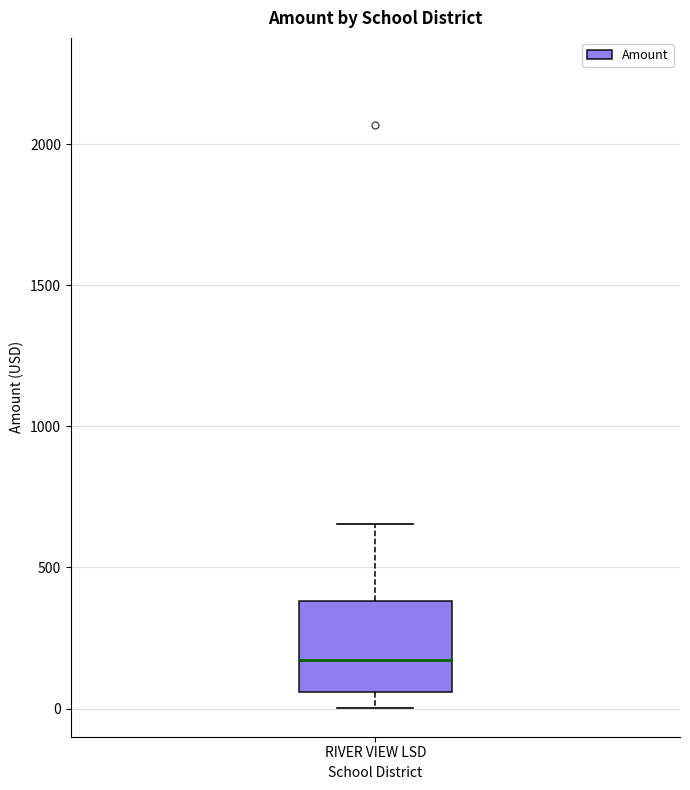

Transcribe this box plot: give where the median line is, the range the box spans, and where the two whiskers end, as read against the y-axis. The values are not printed on the chart, so give them approximately, as read against the axis.

median 150, box 50 to 400, whiskers 0 to 650